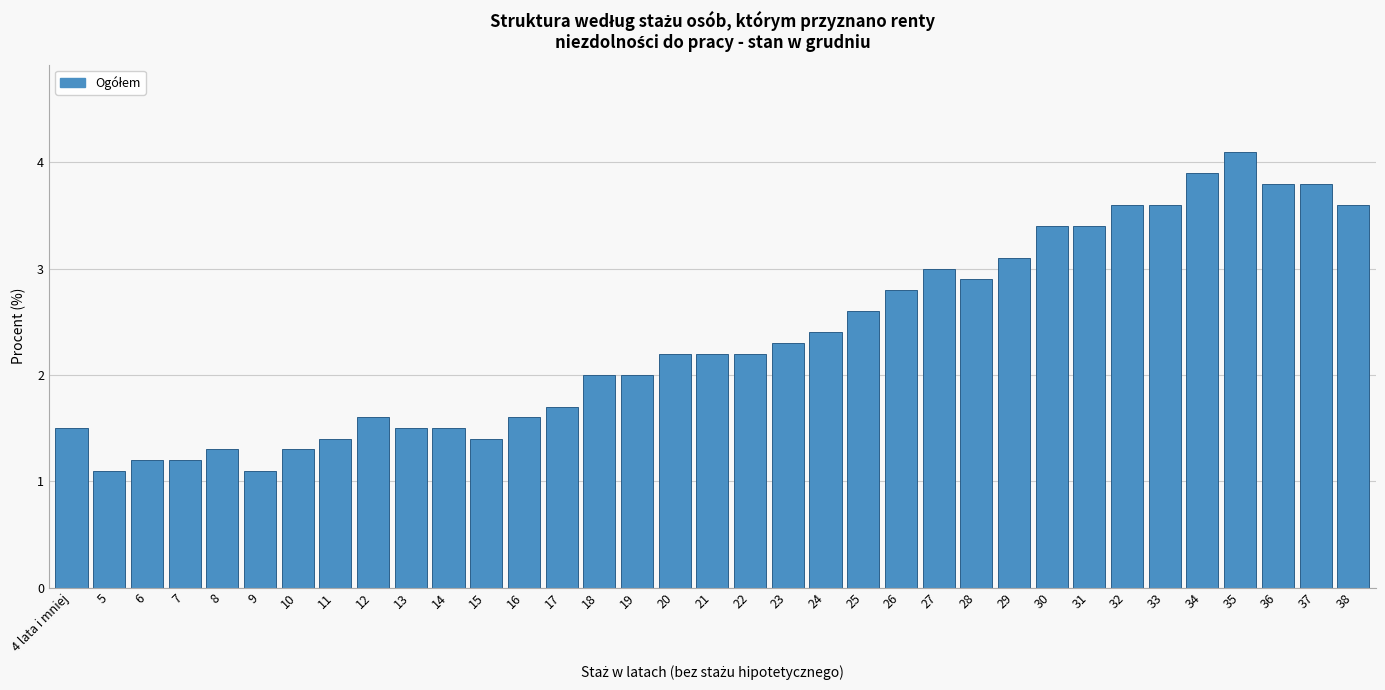

What value does the data have at 30?

3.4